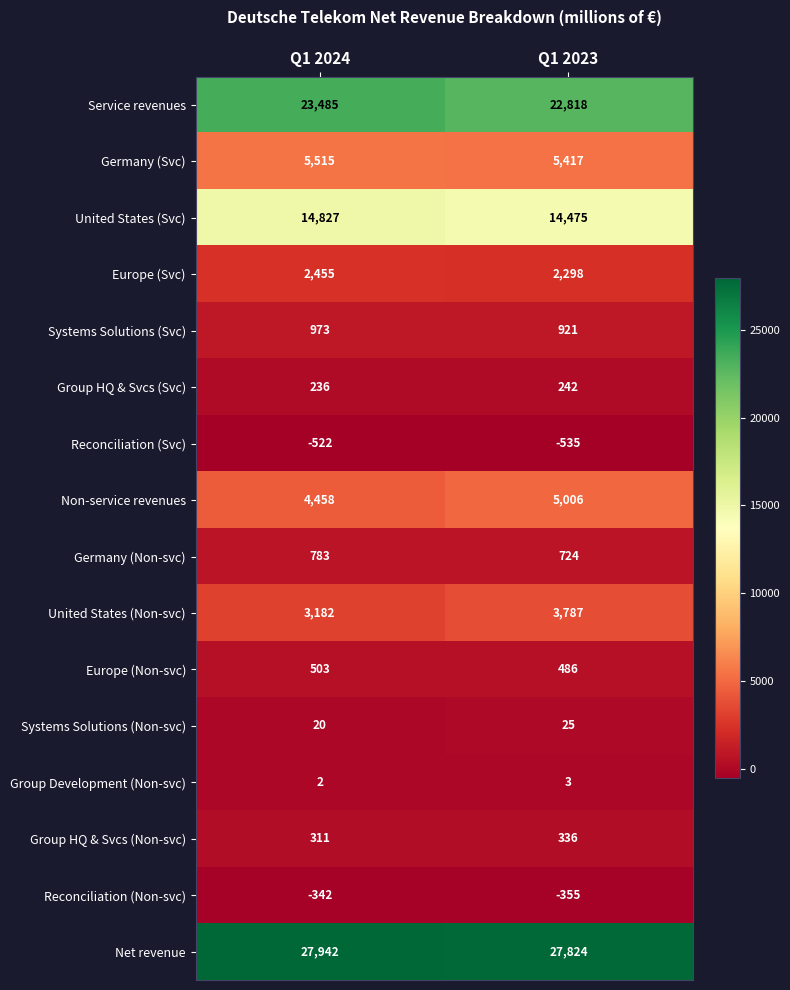

True or false: United States (Non-svc) has a value of 1476 at Q1 2024.

False